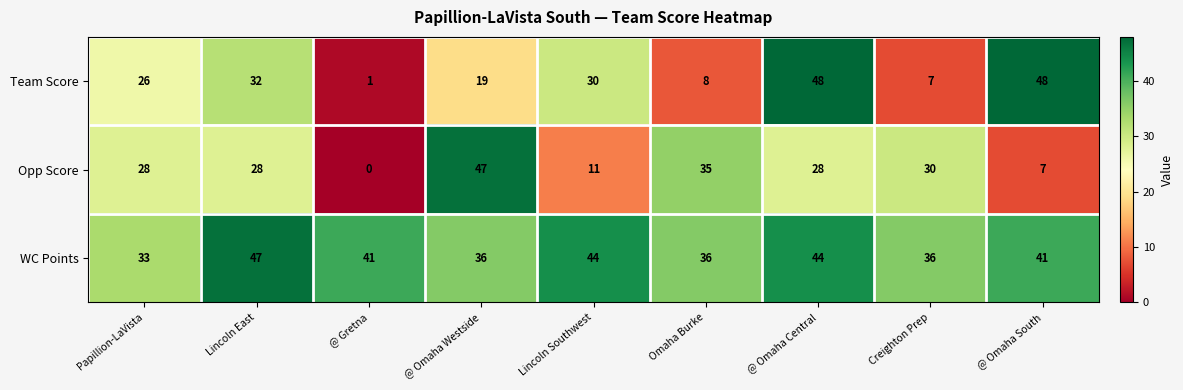

Which series changed the most between Lincoln Southwest and @ Omaha Central?

Team Score